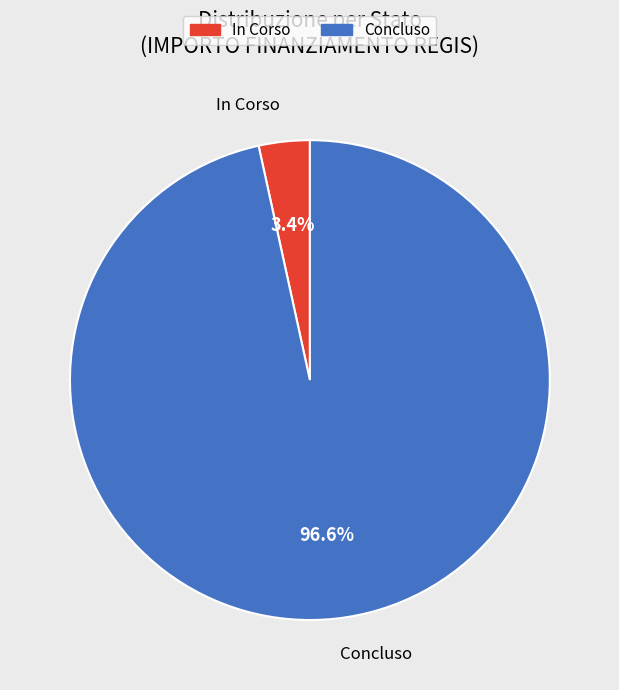

To the nearest percent, what is the difference between the In Corso and Concluso slice percentages?

93%